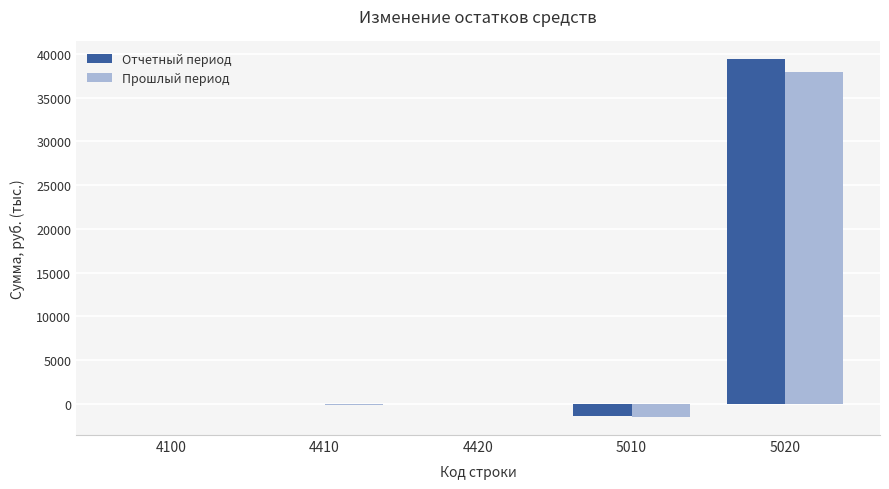

What is the average value of the Прошлый период series?

7280.8